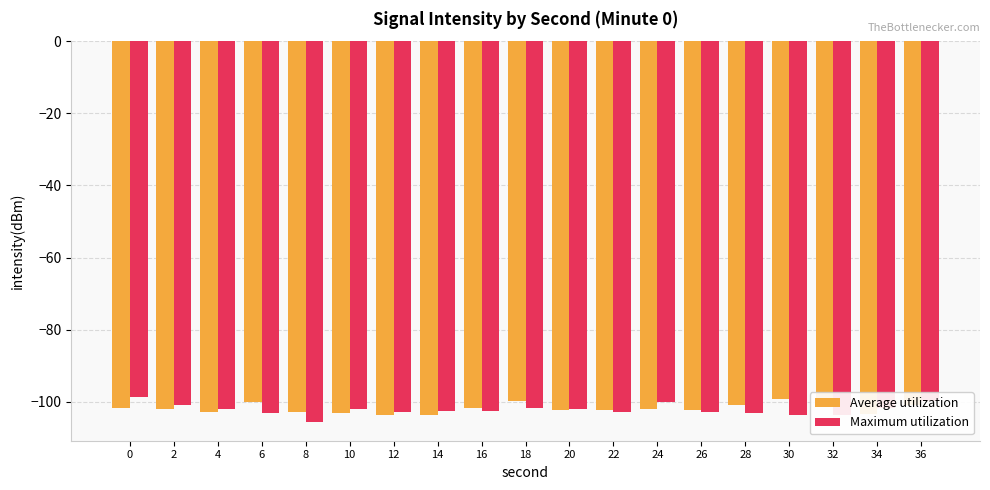

What is the total value across all series at 0?

-200.5